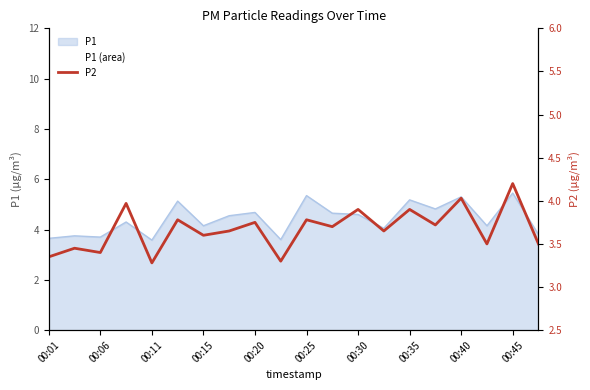

What is the value of the 20th point from the left?

3.5